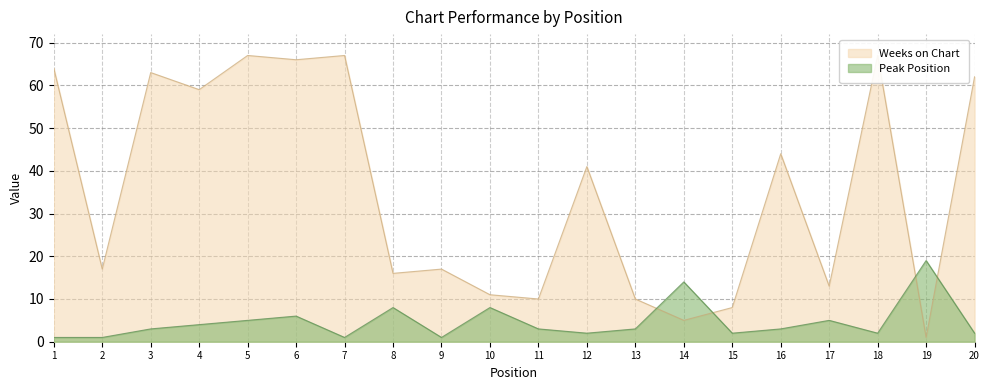

Read the Peak Position value at 17, to the nearest 5.

5